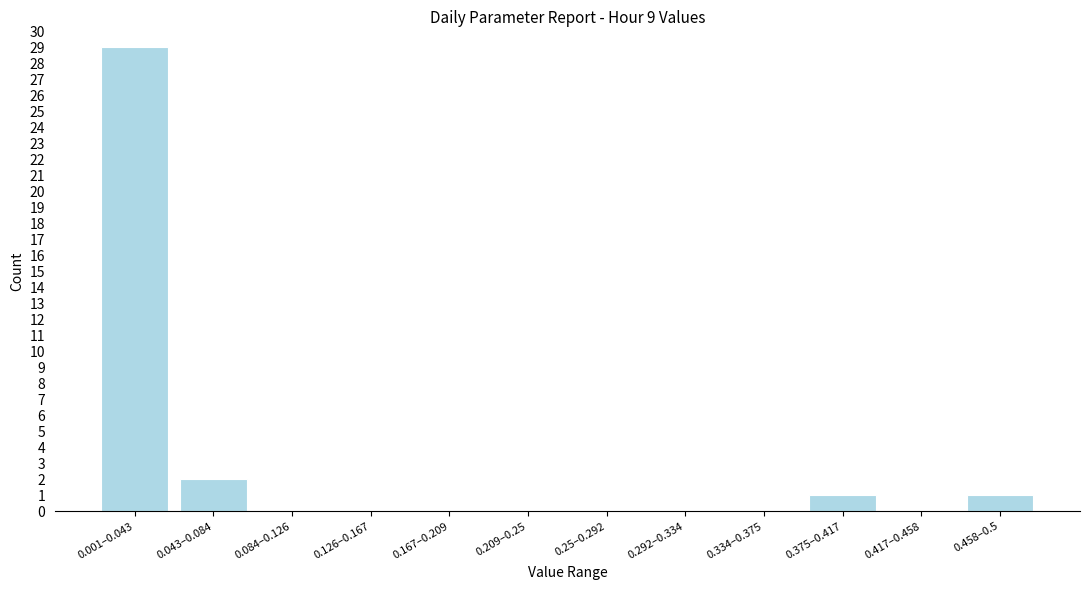

Reading left to right, transcribe all the data shown in this chart.

0.001–0.043=29	0.043–0.084=2	0.084–0.126=0	0.126–0.167=0	0.167–0.209=0	0.209–0.25=0	0.25–0.292=0	0.292–0.334=0	0.334–0.375=0	0.375–0.417=1	0.417–0.458=0	0.458–0.5=1